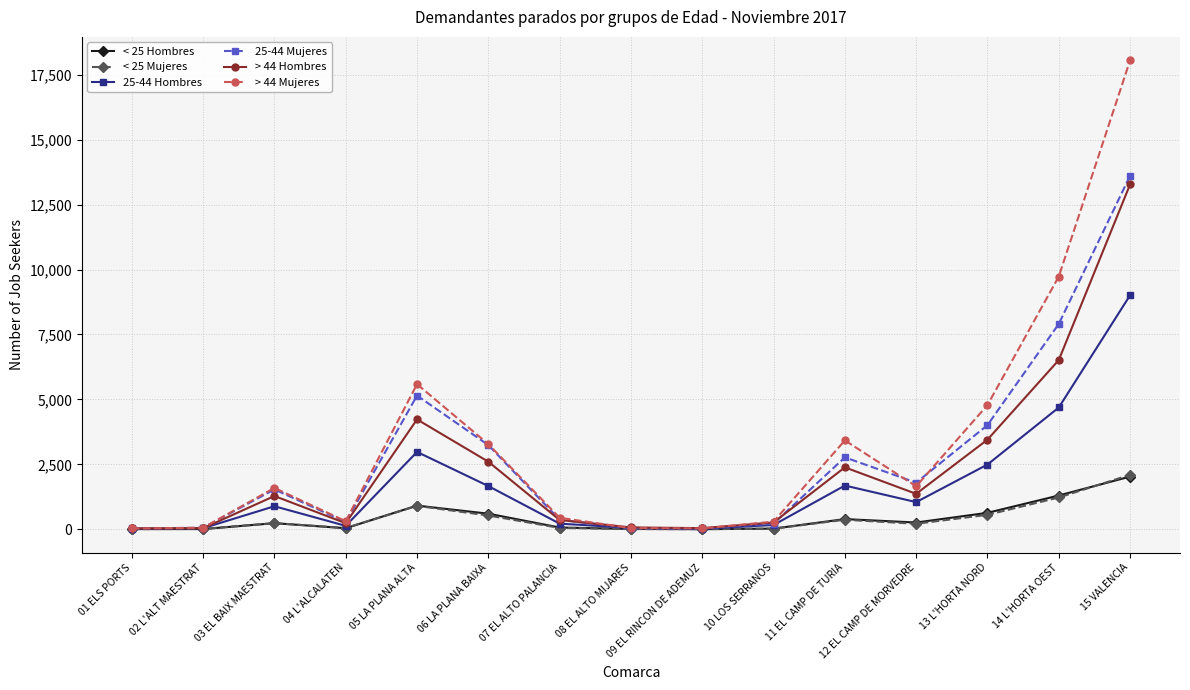

What is the average value of the 25-44 Mujeres series?

2735